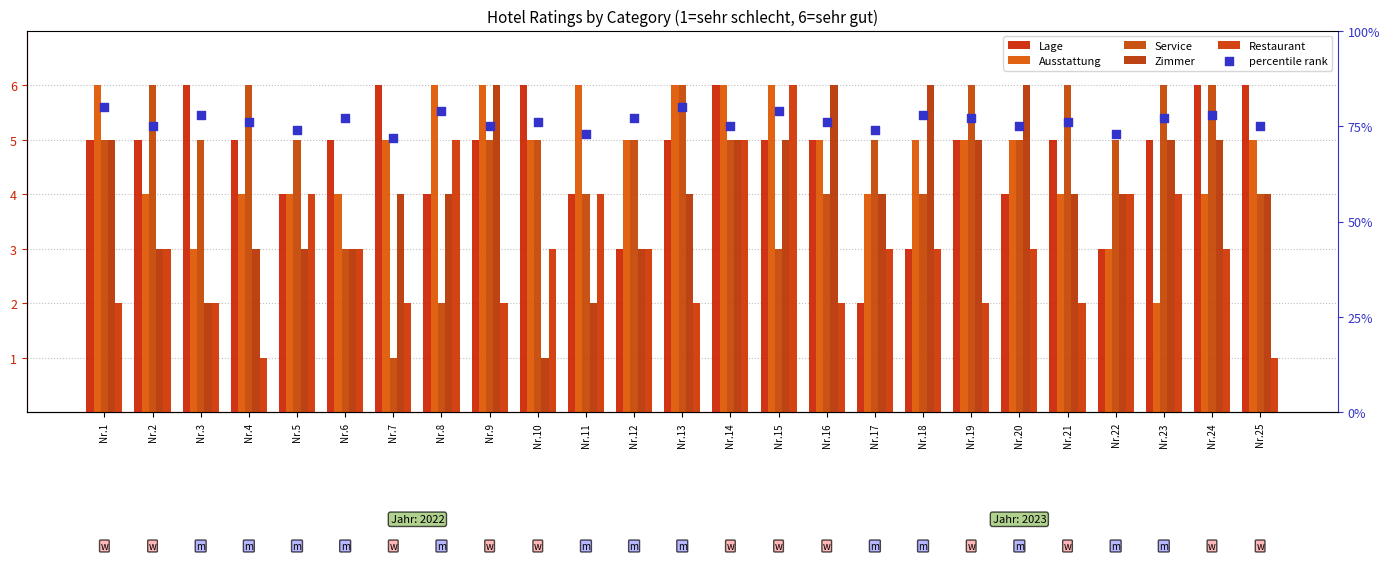

At which category is the sum across all series the highest?

Nr.15